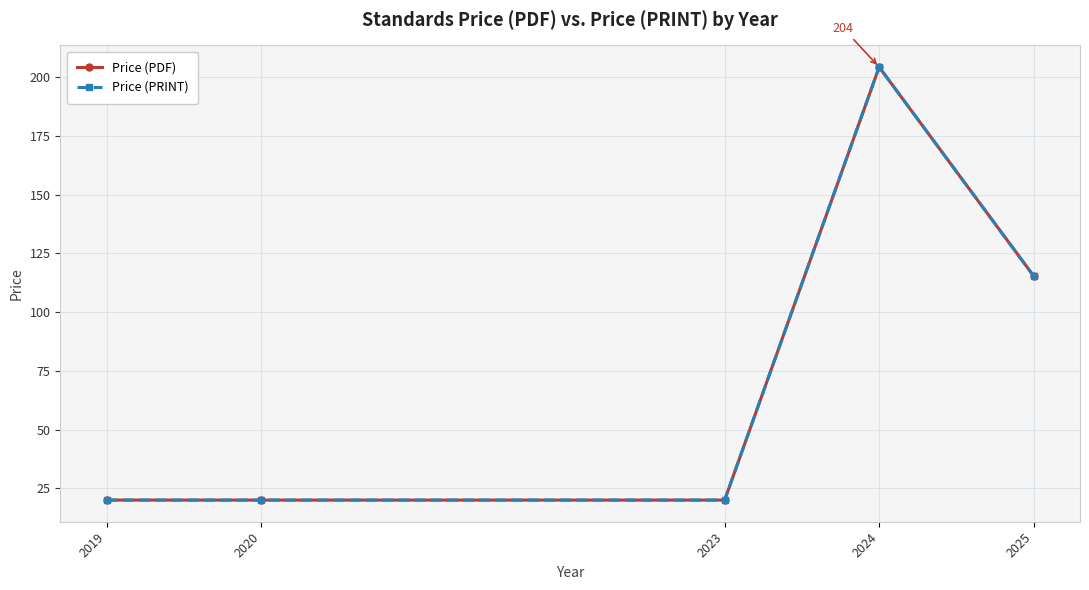

The value of Price (PDF) at 2023 is 20.0. True or false?

True